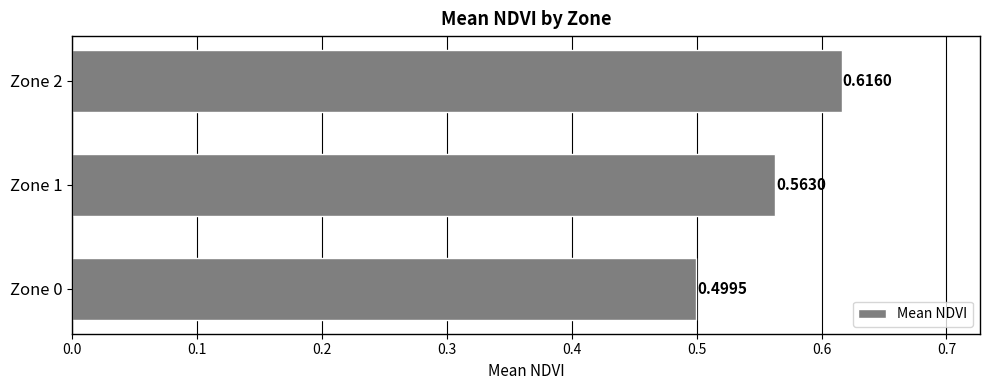

How many categories are shown in the chart?

3